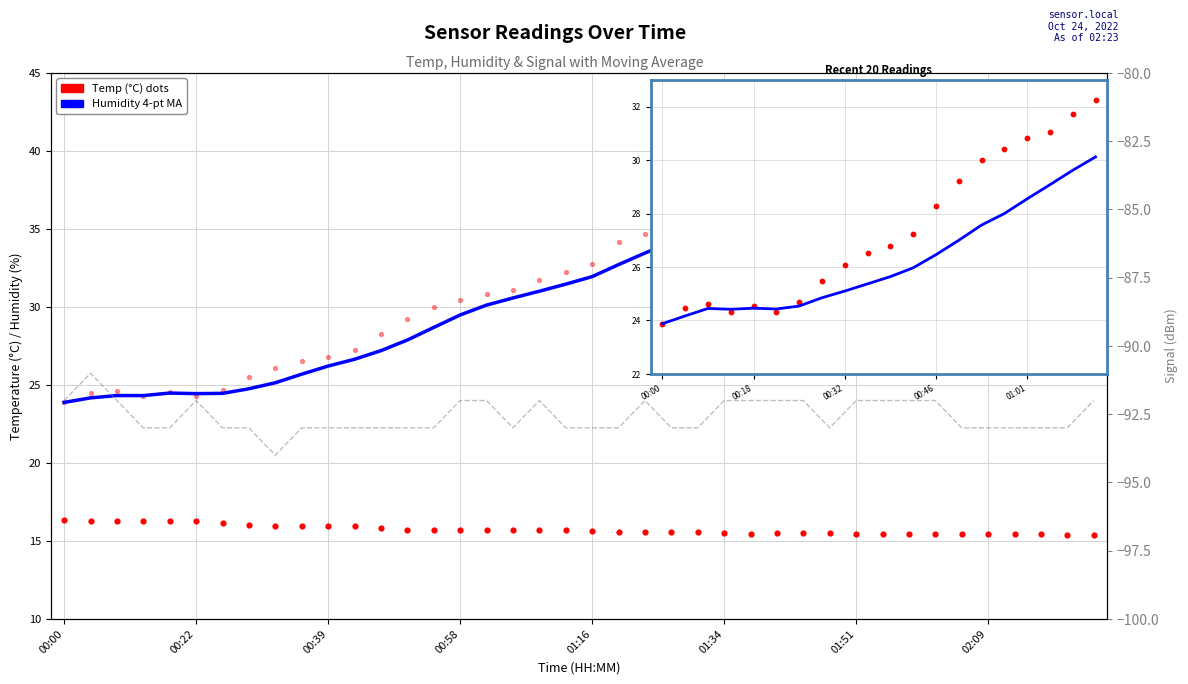

Is the value of Signal (dBm) at 02:09 greater than the value of Humidity 4-pt MA at 34?

No